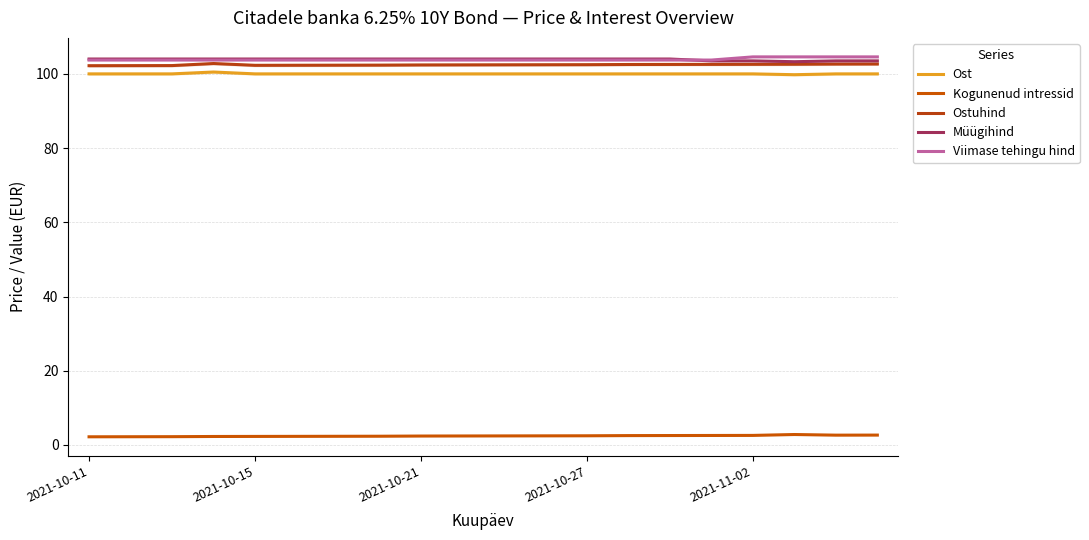

Does the chart display data point markers on the line(s)?

No